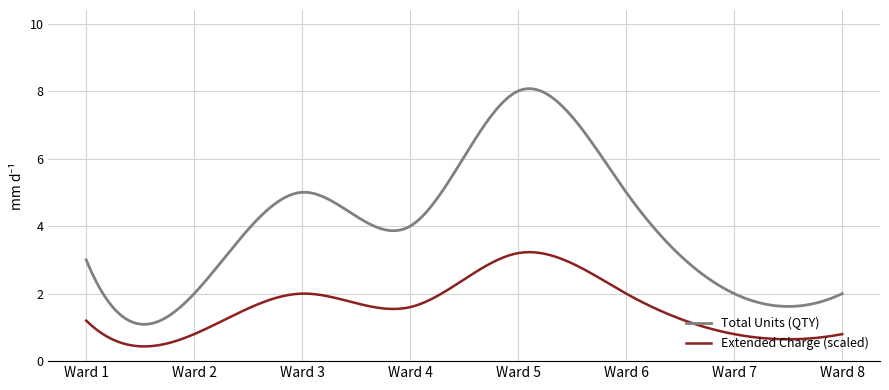

Which series has the largest total across all categories?

Total Units (QTY)